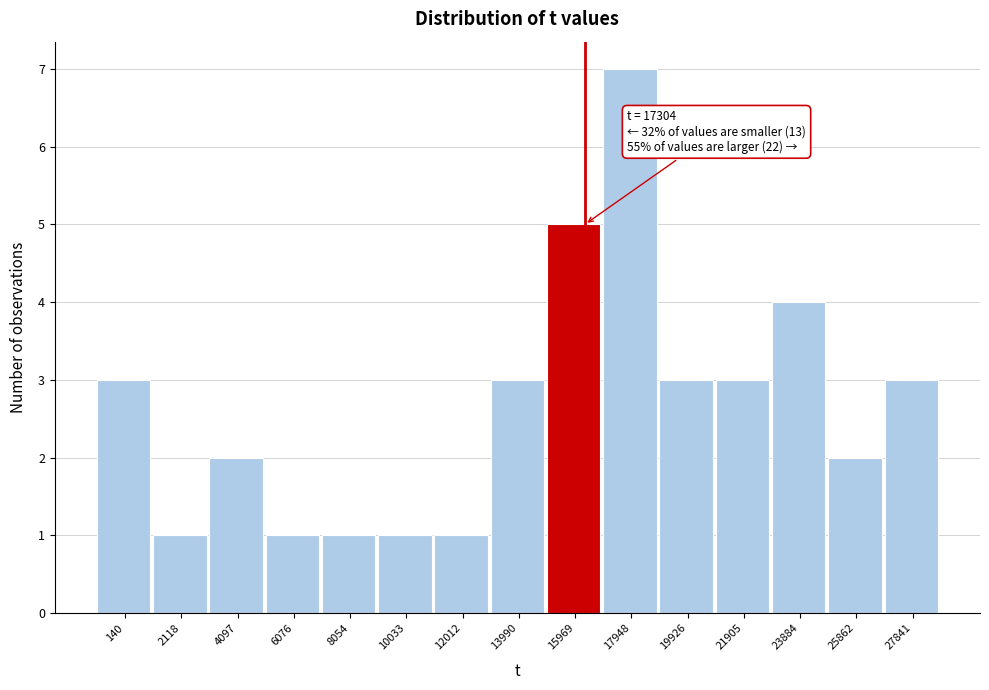

Reading left to right, transcribe all the data shown in this chart.

140=3	2118=1	4097=2	6076=1	8054=1	10033=1	12012=1	13990=3	15969=5	17948=7	19926=3	21905=3	23884=4	25862=2	27841=3